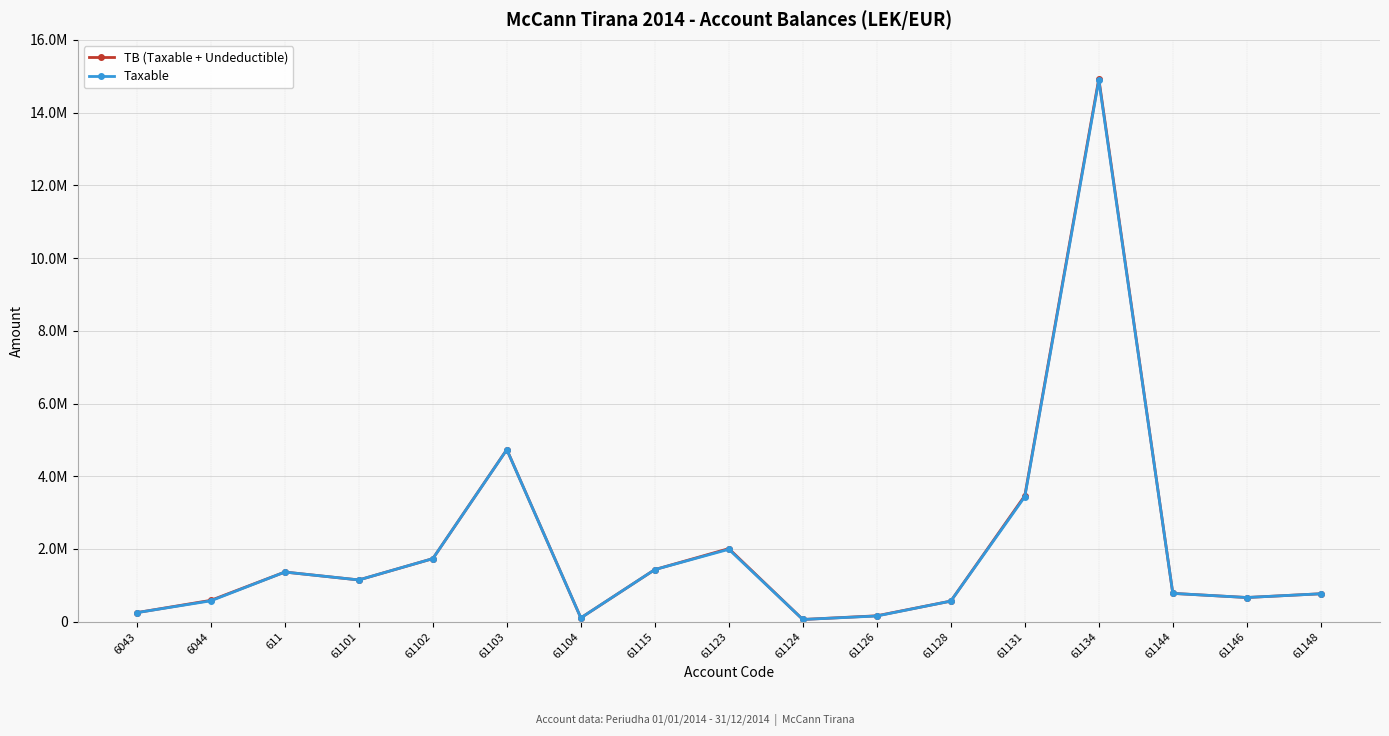

What is the difference between the TB (Taxable + Undeductible) values at 61123 and 611?

644293.7